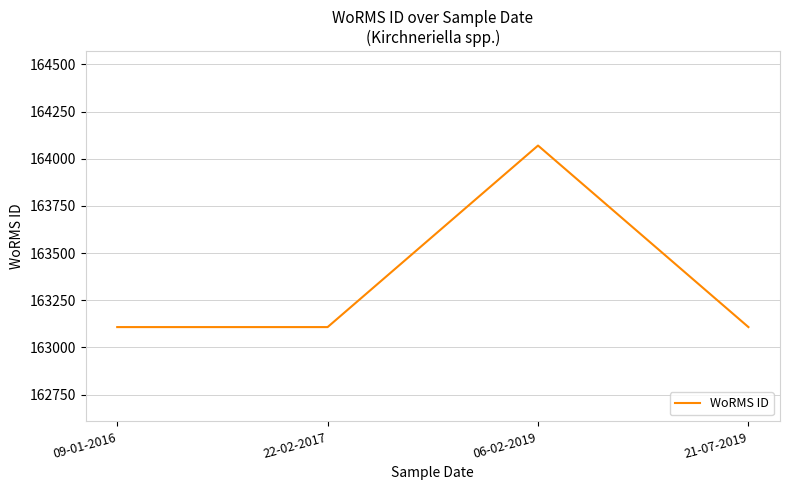

Which has a higher value, 06-02-2019 or 21-07-2019?

06-02-2019